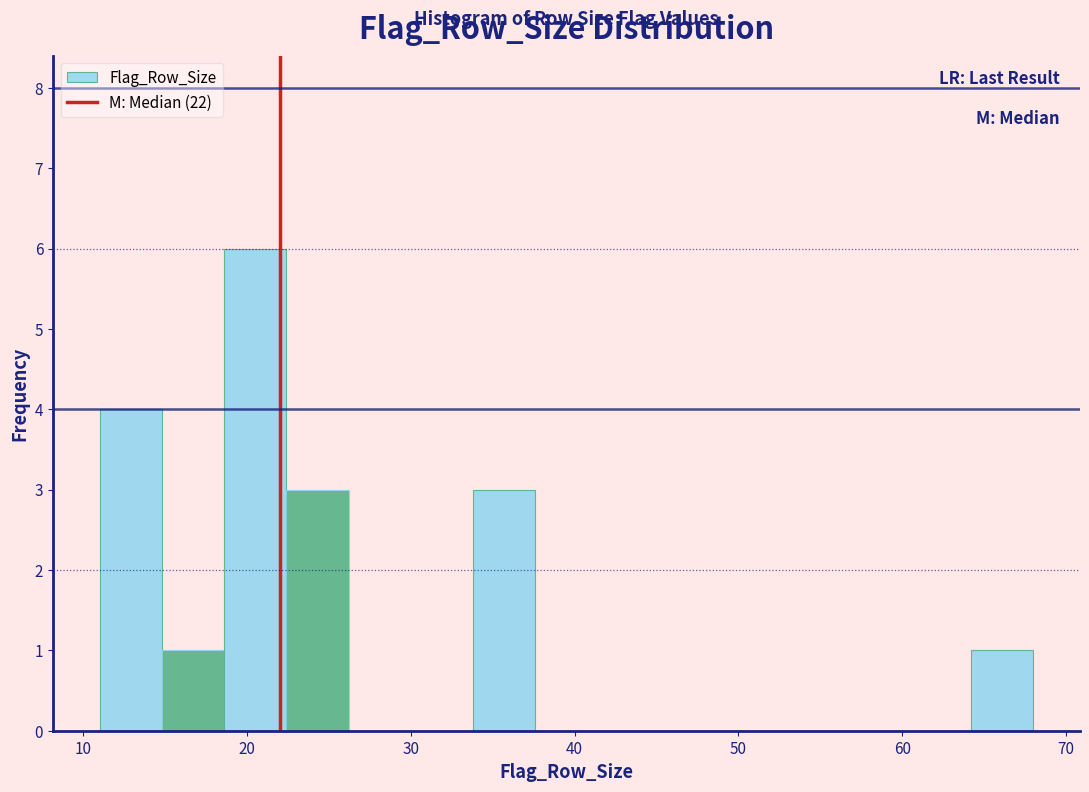

Read against the x-axis, roughly where is the centre of the tallest bar?

21